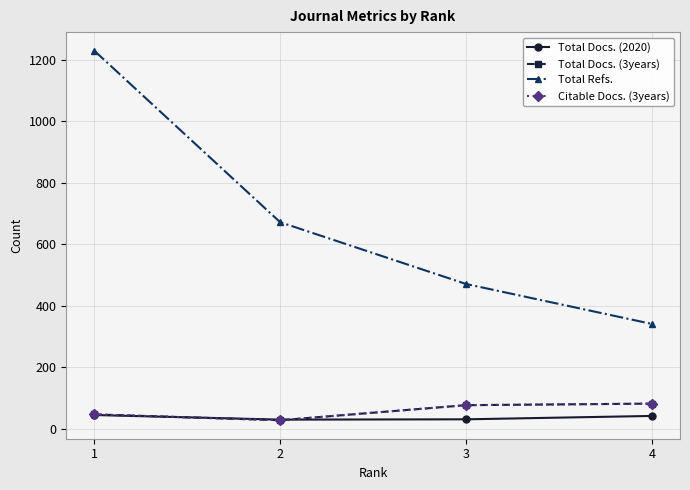

Reading left to right, what are all the values shown in this chart?

Total Docs. (2020): 1=44	2=29	3=30	4=41
Total Docs. (3years): 1=46	2=27	3=76	4=81
Total Refs.: 1=1229	2=671	3=470	4=340
Citable Docs. (3years): 1=46	2=27	3=76	4=81